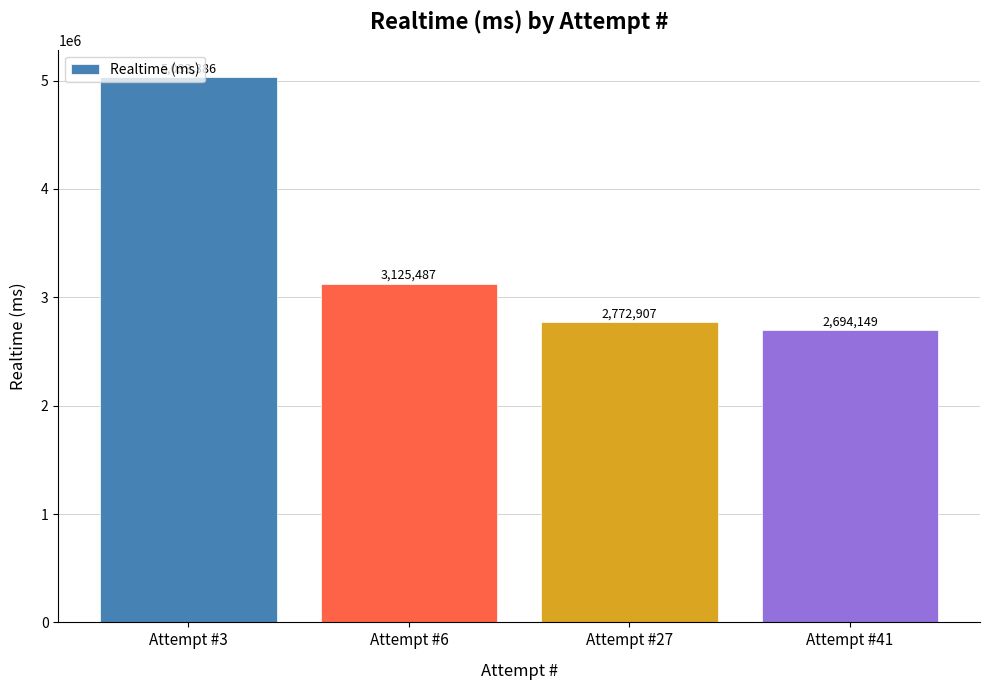

How many bars are there in total?

4